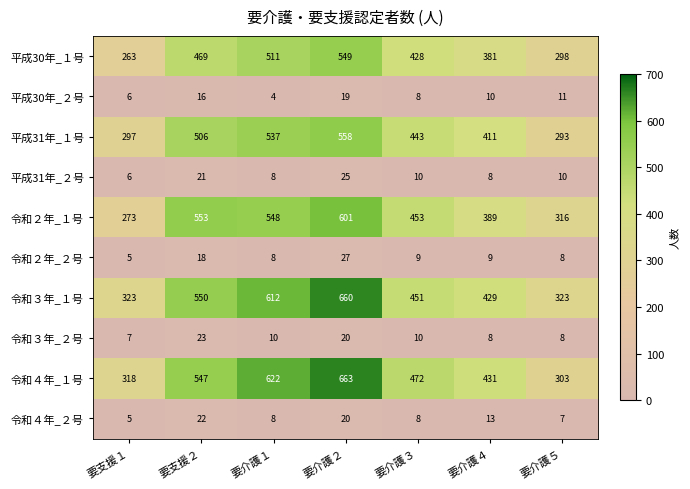

Rank the categories by 平成31年_１号 value from highest to lowest.

要介護２, 要介護１, 要支援２, 要介護３, 要介護４, 要支援１, 要介護５